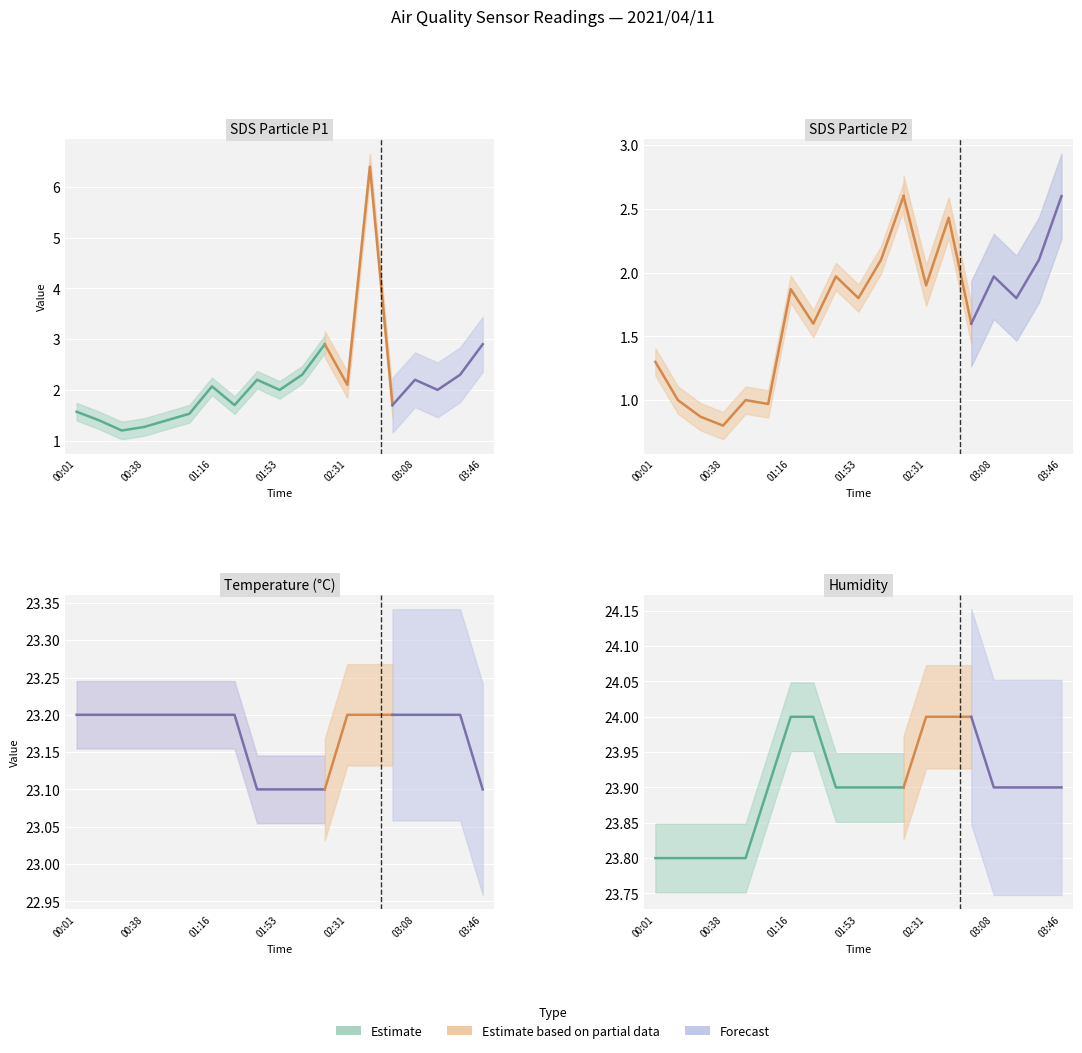

True or false: Temp has more than 2 points higher than both neighbors.

False